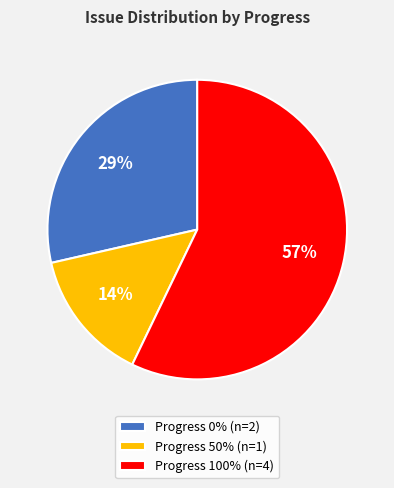

Is there any slice that represents more than half of the pie?

Yes